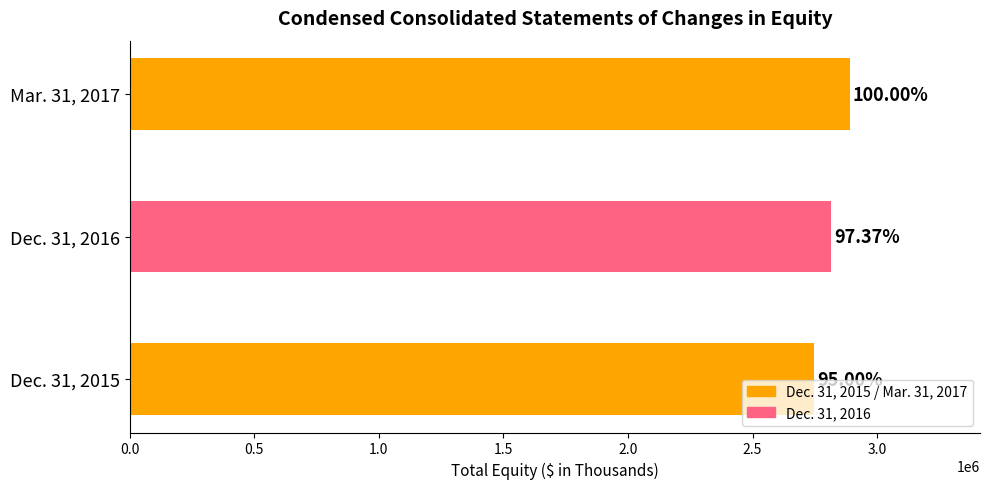

What is the greatest value displayed?

2892481